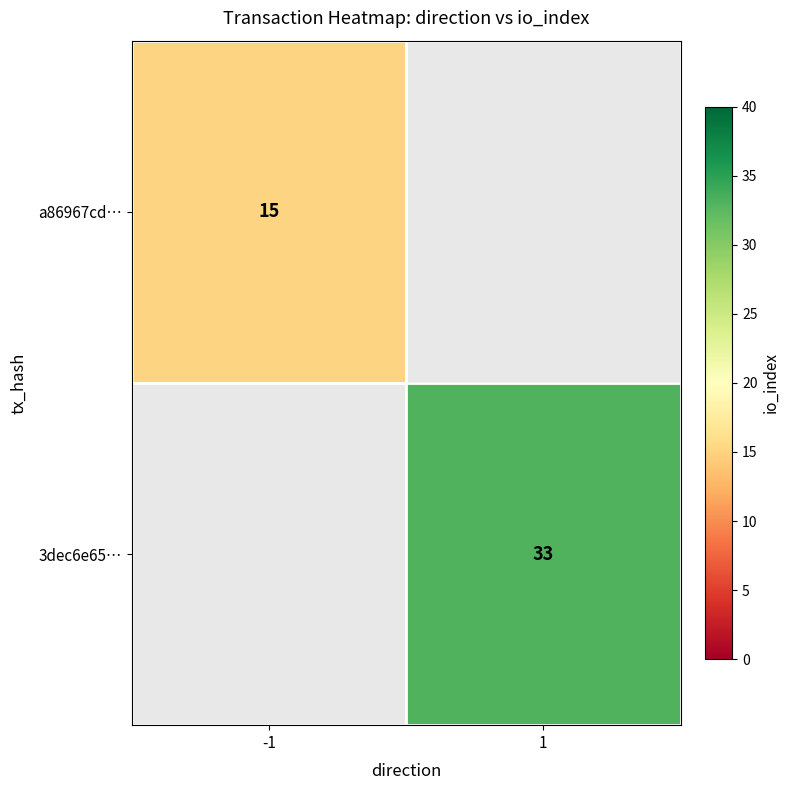

The a86967cd… series shows 15 at -1. True or false?

True